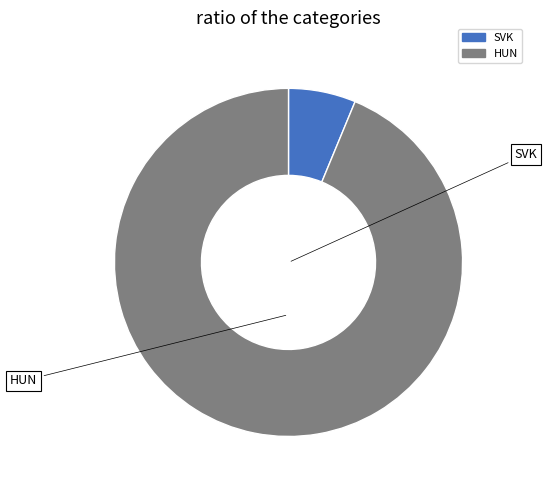

Approximately how many times larger is the value at SVK compared to HUN?

0.1